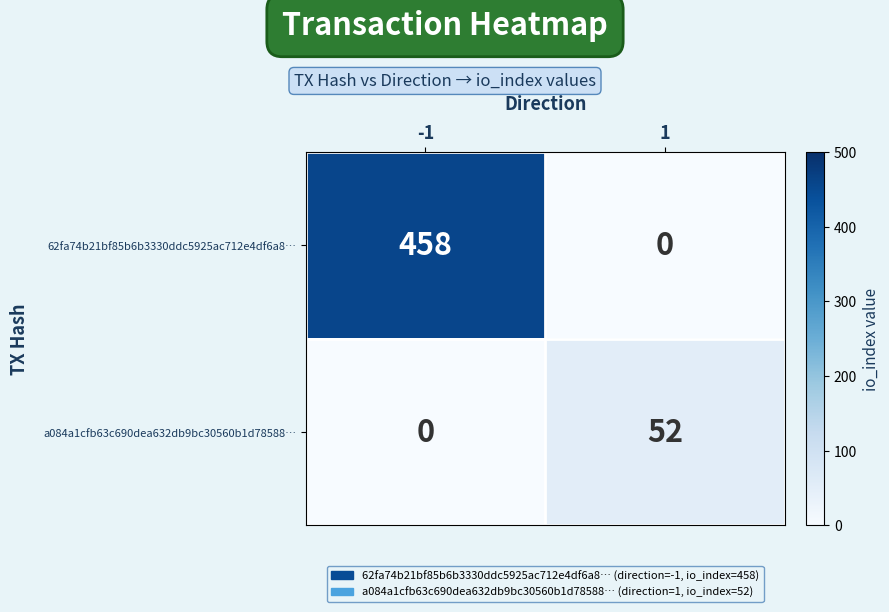

Which series has the widest spread of values?

62fa74b21bf85b6b3330ddc5925ac712e4df6a8…